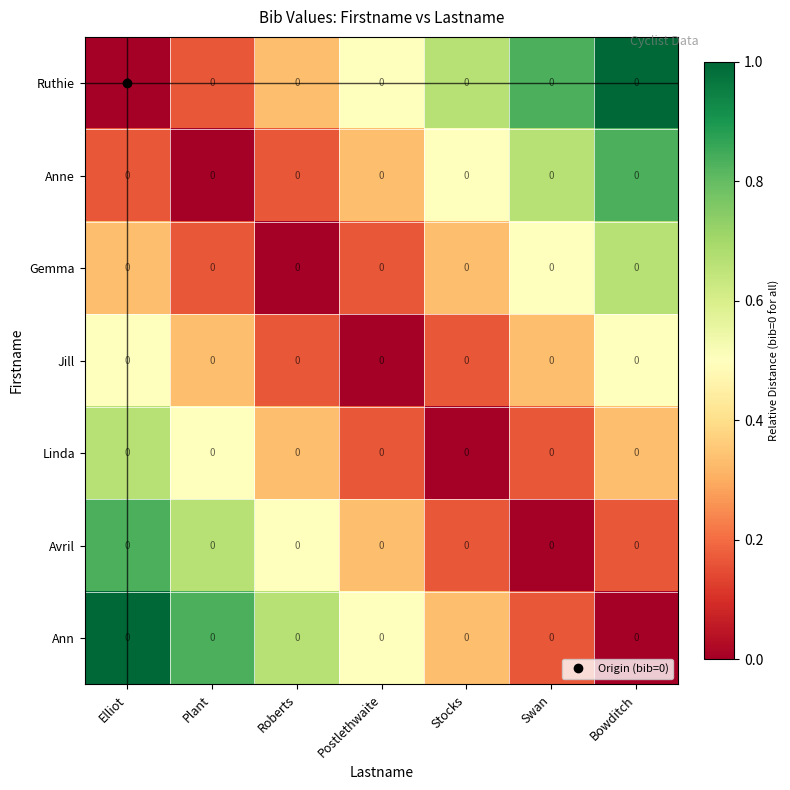

Which category has the lowest value in the Linda series?

Stocks